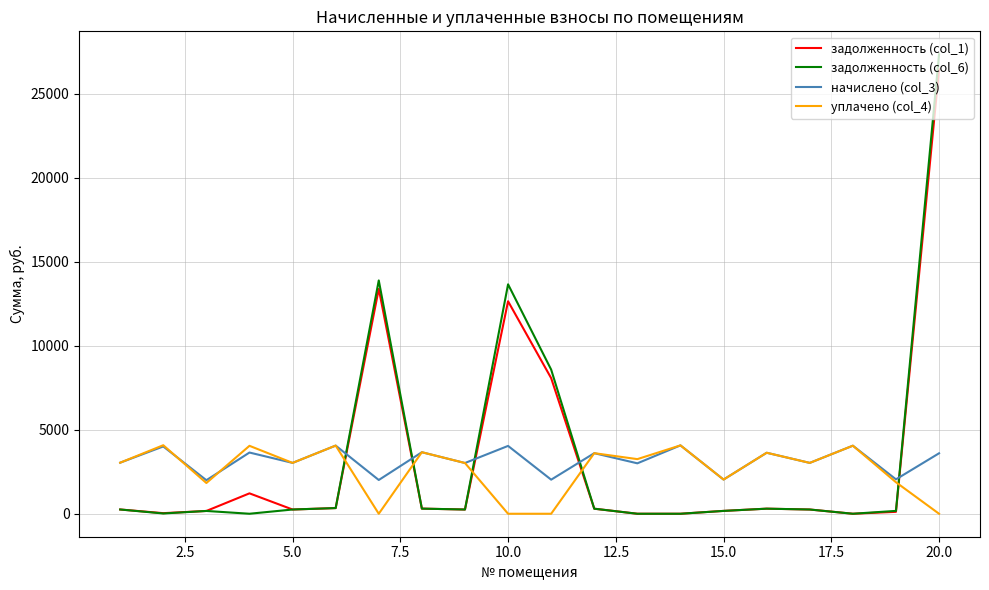

Which series has the widest spread of values?

задолженность (col_6)